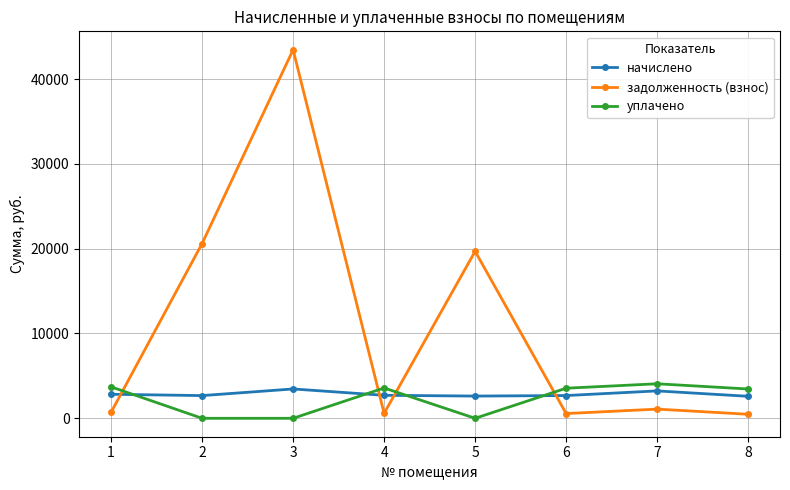

True or false: задолженность (взнос) has more than 0 points higher than both neighbors.

True